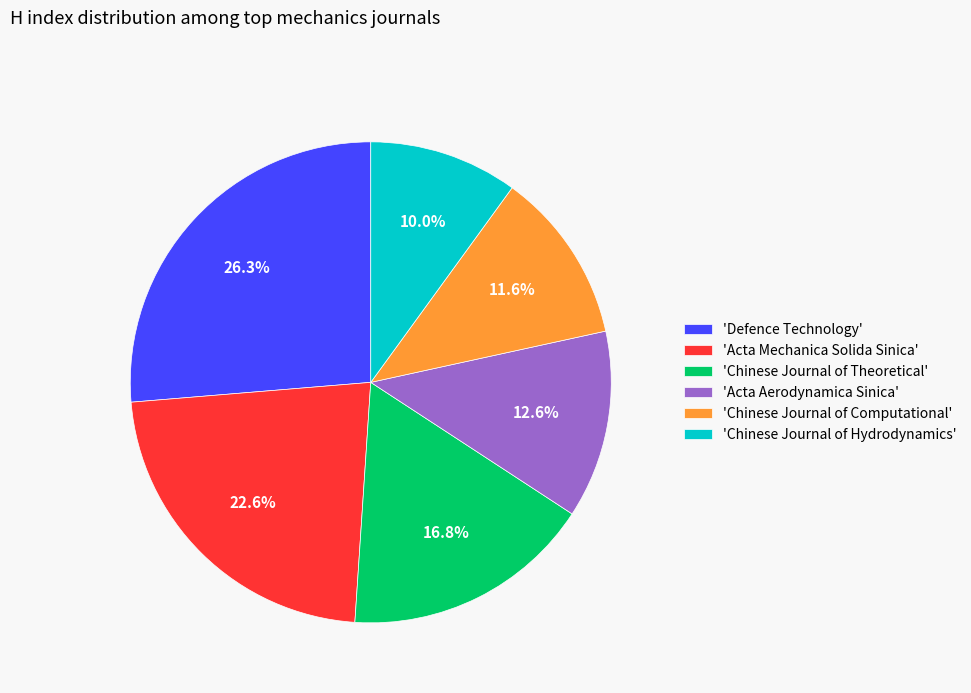

Rank the categories by value from lowest to highest.

'Chinese Journal of Hydrodynamics', 'Chinese Journal of Computational', 'Acta Aerodynamica Sinica', 'Chinese Journal of Theoretical', 'Acta Mechanica Solida Sinica', 'Defence Technology'